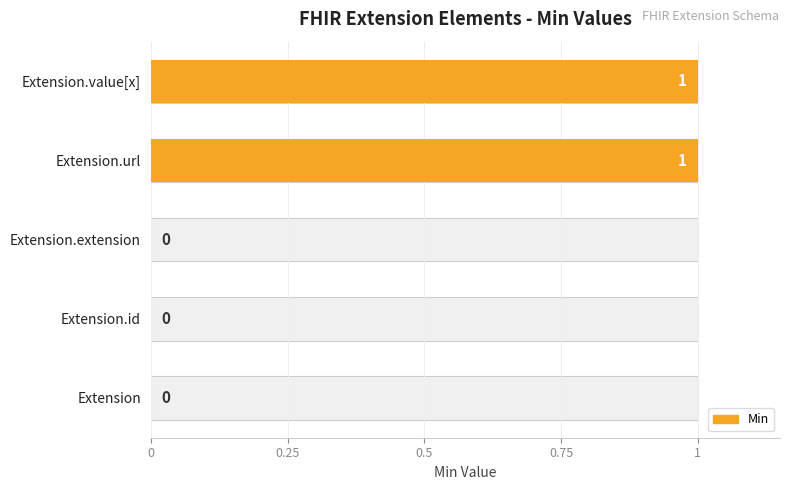

The value at Extension.url is 2. True or false?

False